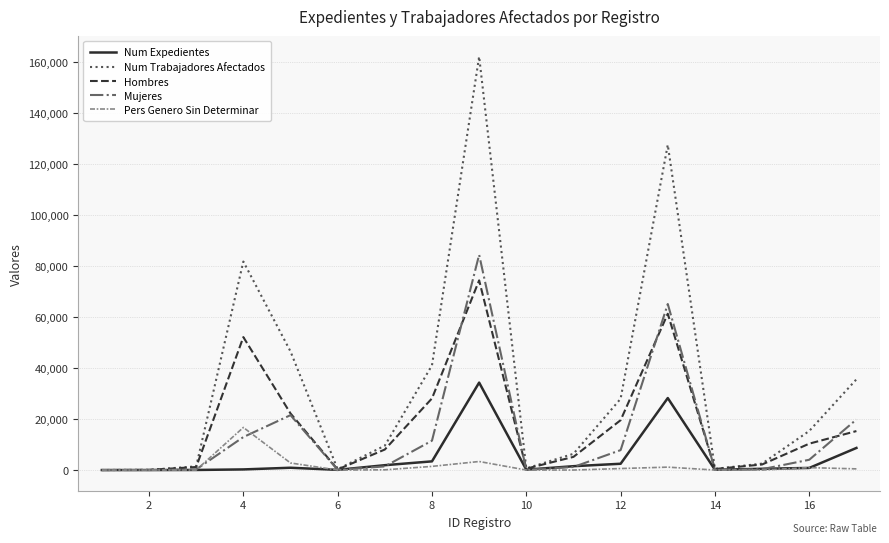

Rank the series by their maximum value, from lowest to highest.

Pers Genero Sin Determinar, Num Expedientes, Hombres, Mujeres, Num Trabajadores Afectados